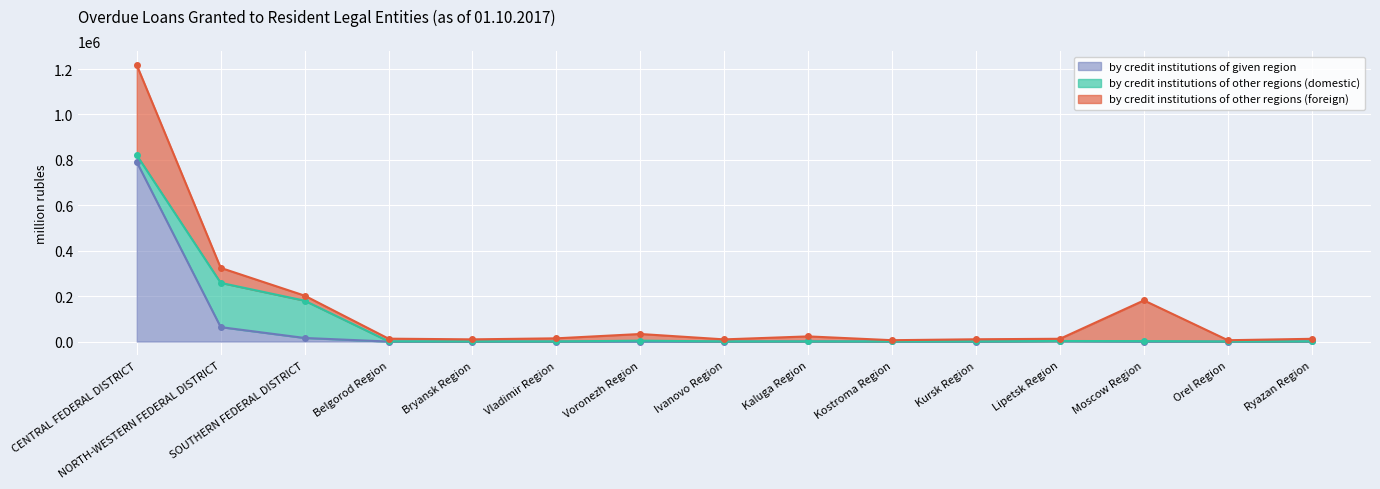

How many times do by credit institutions of given region and by credit institutions of other regions (domestic) cross each other?

6